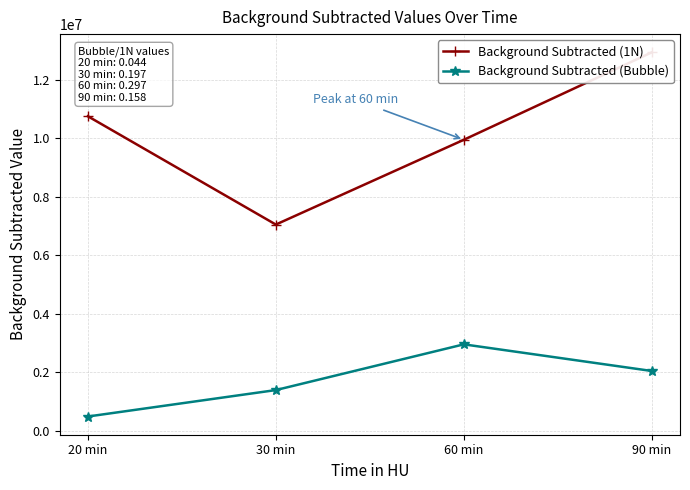

Which category has the lowest value across all series?

20 min